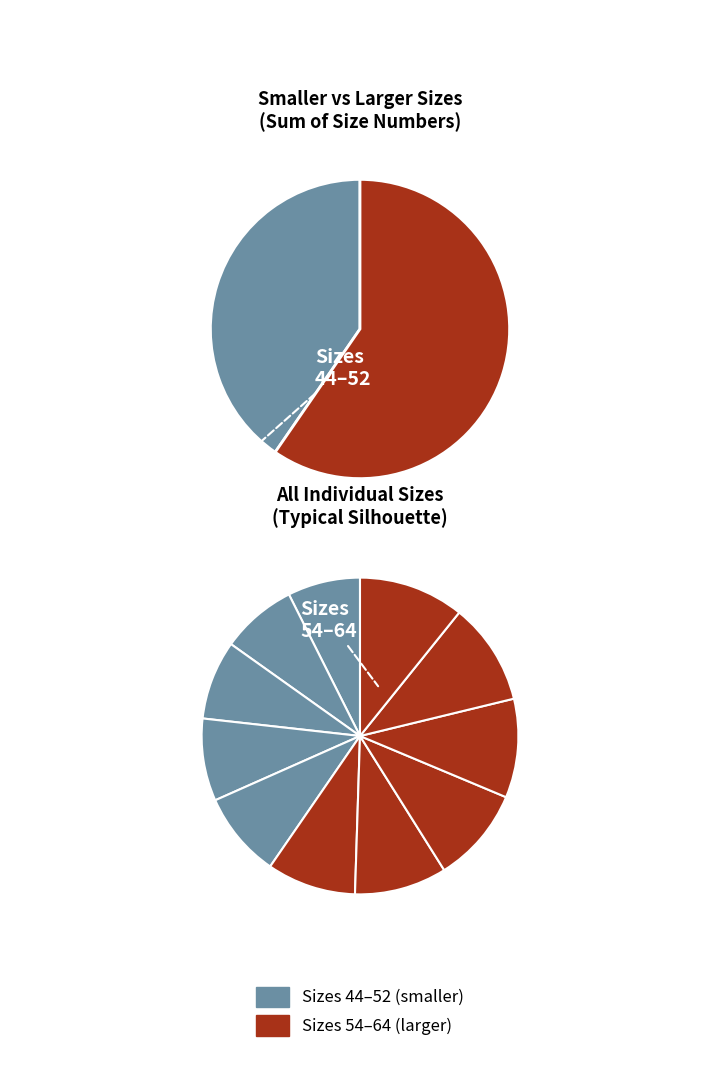

Which slice is the smallest?

Size 44